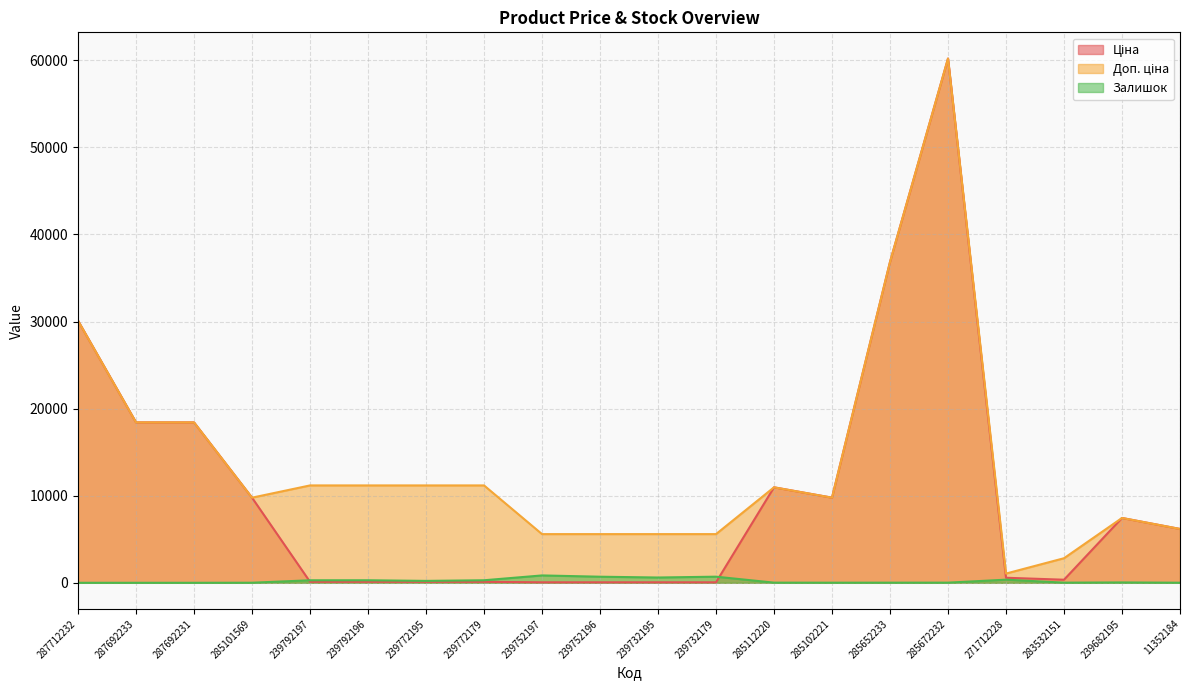

How many distinct data groups are displayed?

3